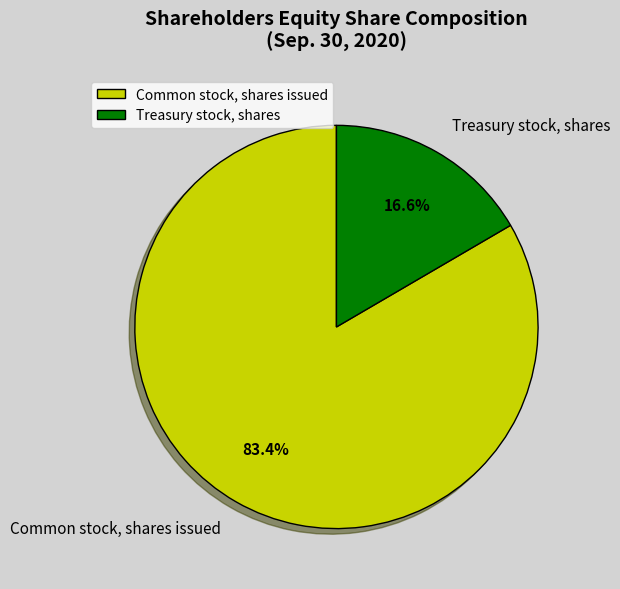

How many segments does this pie chart have?

2